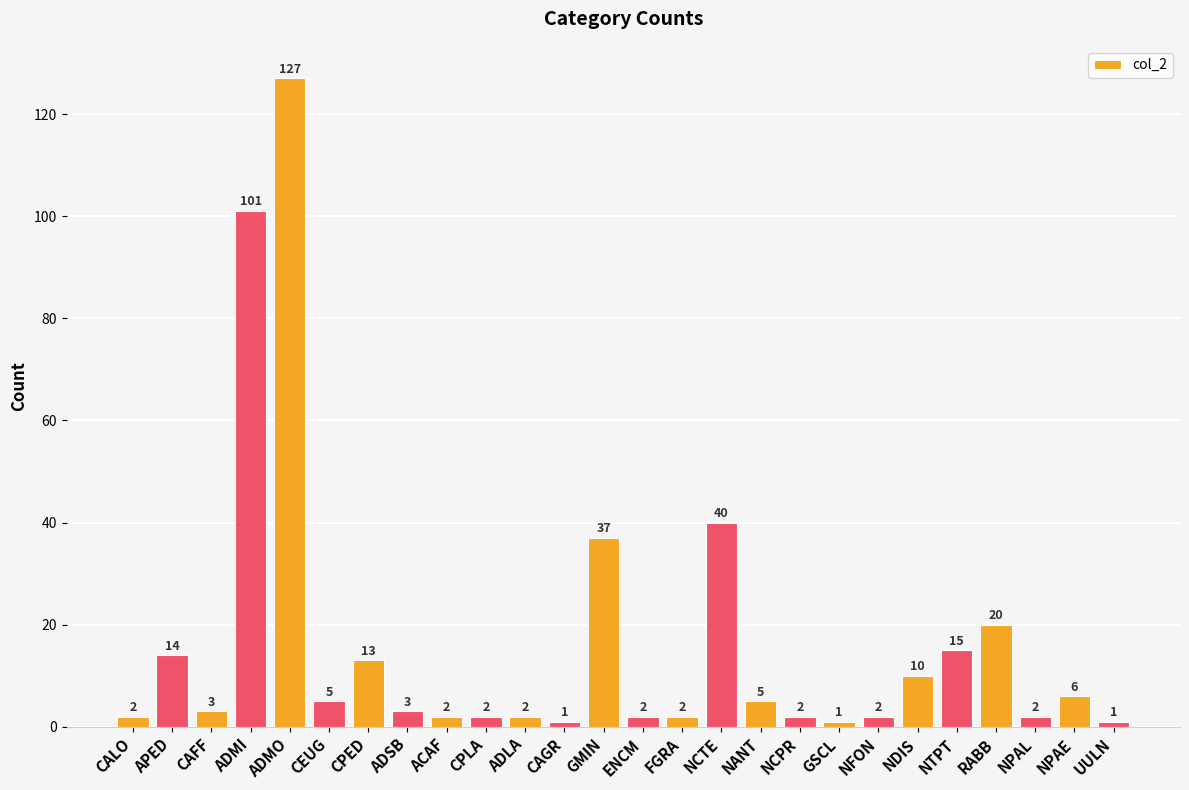

True or false: the data shows 6 at NPAE.

True